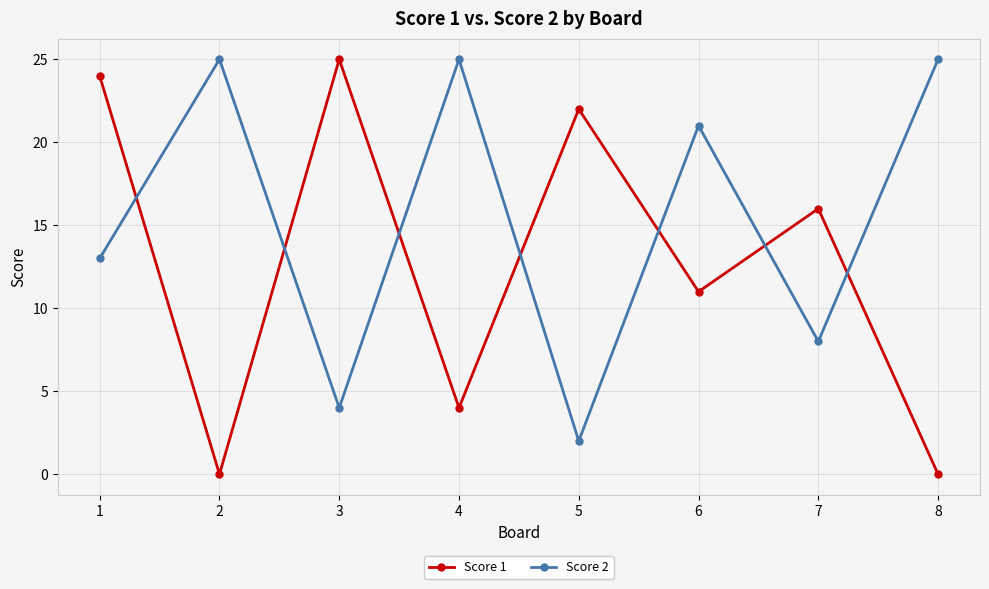

Is it true that Score 2 equals 11 at 2?

False